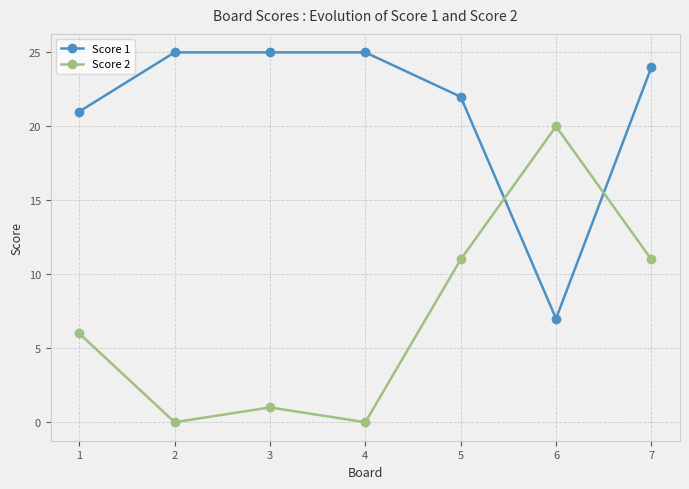

What is the difference between the highest and lowest values at 4?

25